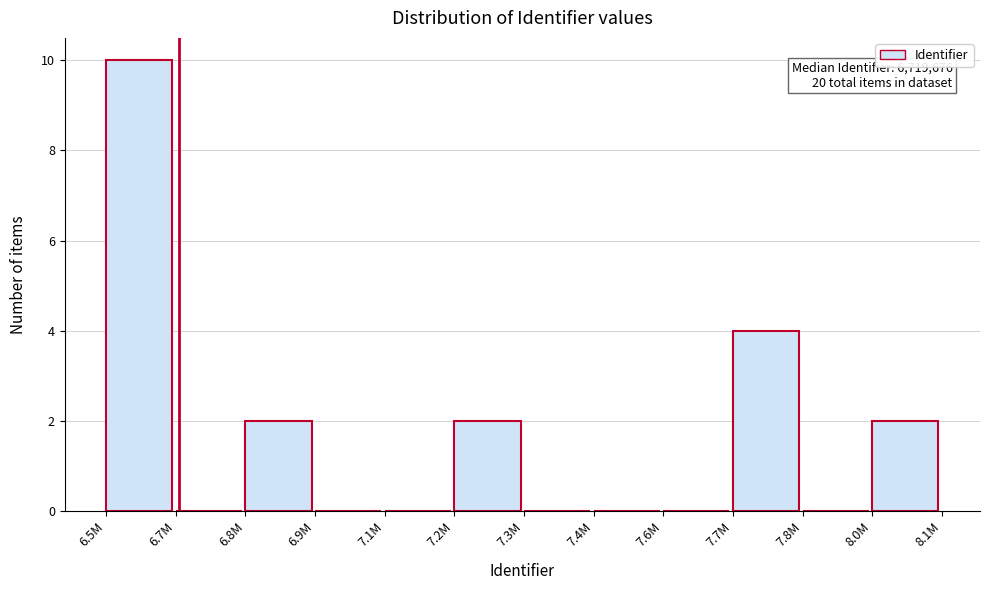

Reading right to left, transcribe all the data shown in this chart.

8.0M=2	7.8M=0	7.7M=4	7.6M=0	7.4M=0	7.3M=0	7.2M=2	7.1M=0	6.9M=0	6.8M=2	6.7M=0	6.5M=10